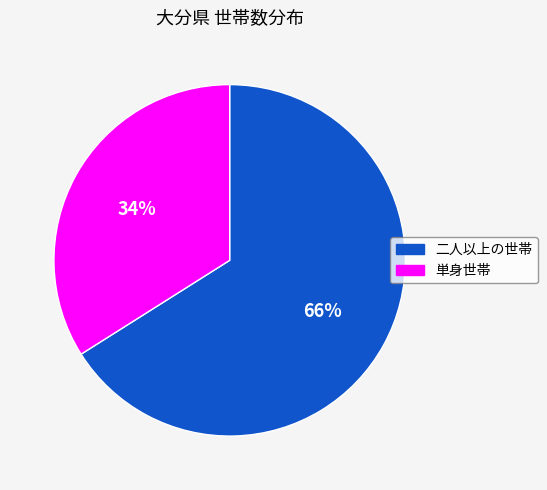

To the nearest percent, what is the average slice percentage?

50%